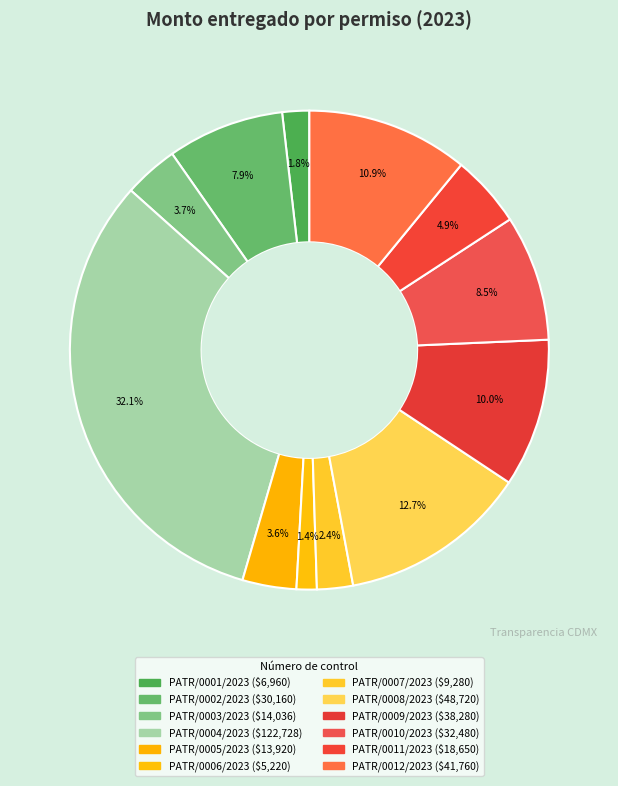

What percentage is NOT represented by PATR/0007/2023?

97.6%